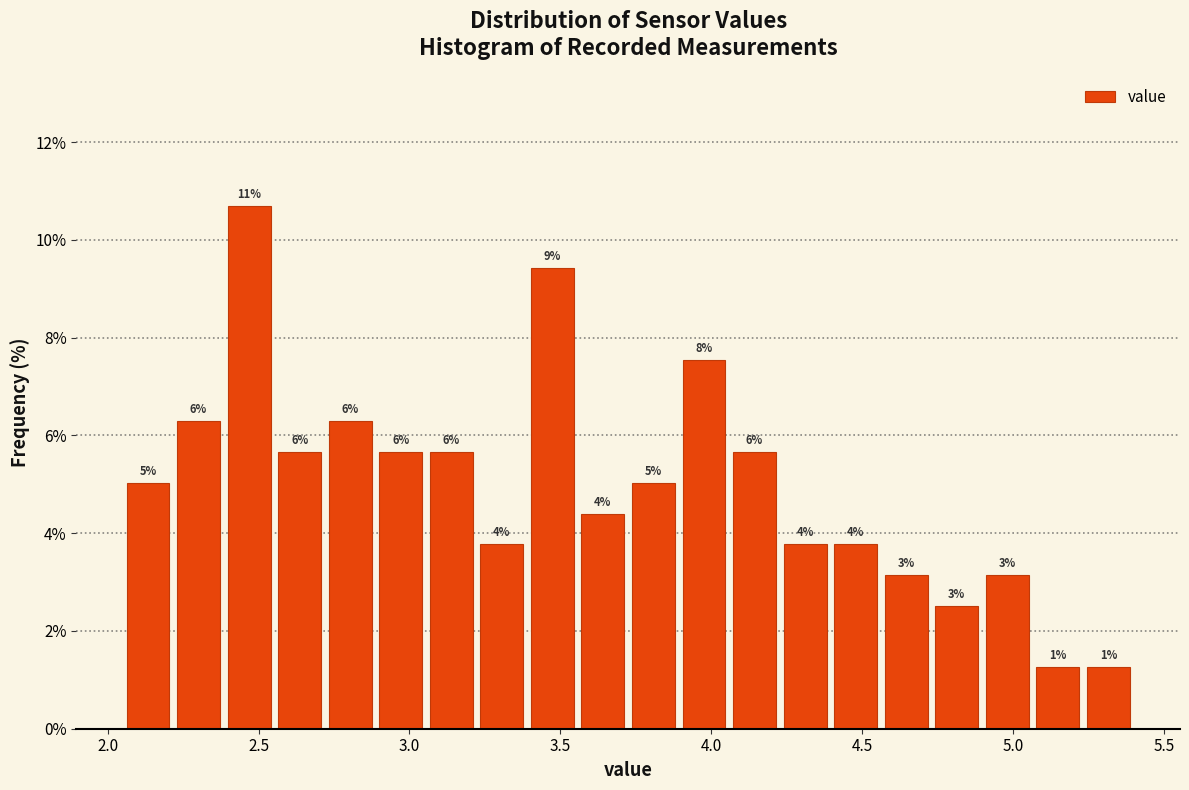

Around what value on the x-axis is the tallest bar? Give the approximate position of its centre, as read against the axis.

2.45